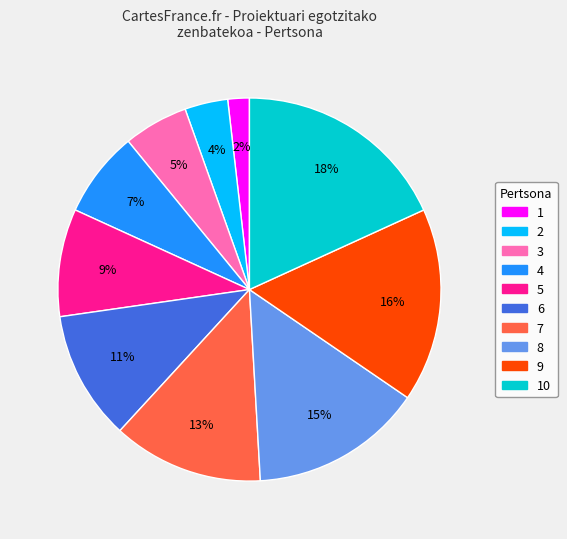

Does any single category account for the majority?

No